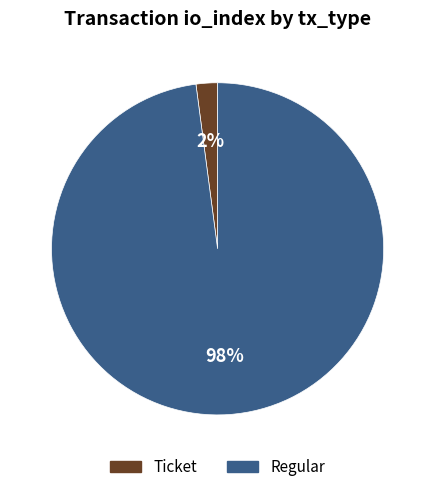

To the nearest percent, what is the average slice percentage?

50%